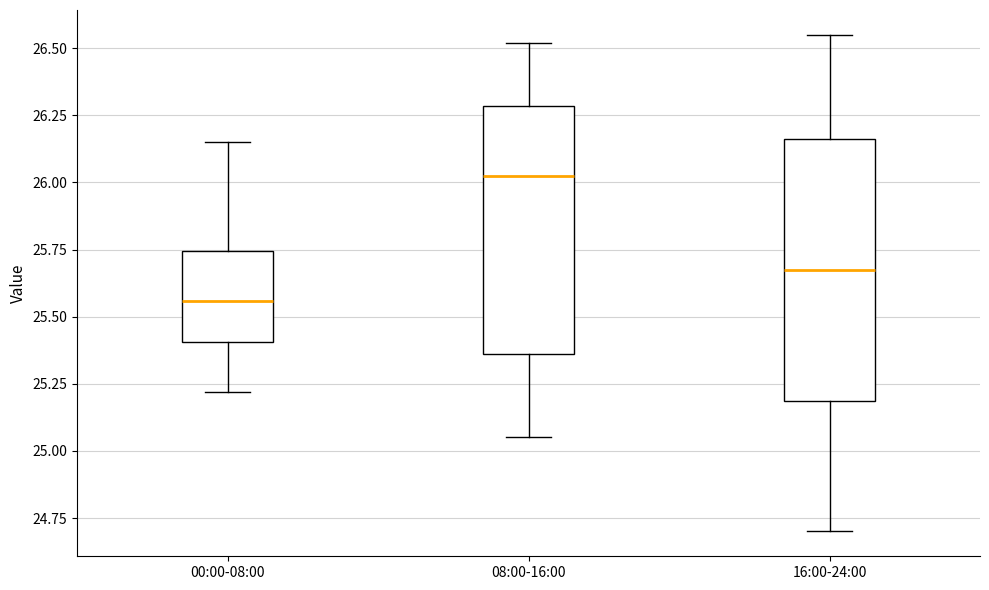

Reading left to right, transcribe this box plot: for each box, give where its median line is, the range the box spans, and where its two whiskers end, as read against the y-axis. The values are not printed on the chart, so give them approximately, as read against the axis.

00:00-08:00: median 25.55, box 25.40 to 25.75, whiskers 25.20 to 26.15
08:00-16:00: median 26.05, box 25.35 to 26.30, whiskers 25.05 to 26.50
16:00-24:00: median 25.70, box 25.20 to 26.15, whiskers 24.70 to 26.55